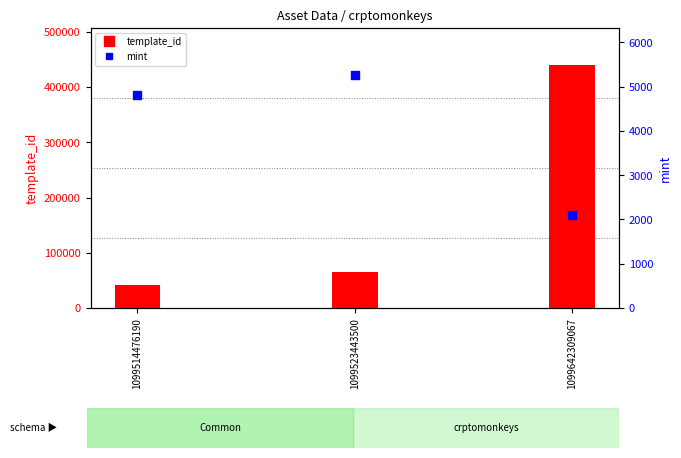

Which series has the largest total across all categories?

template_id